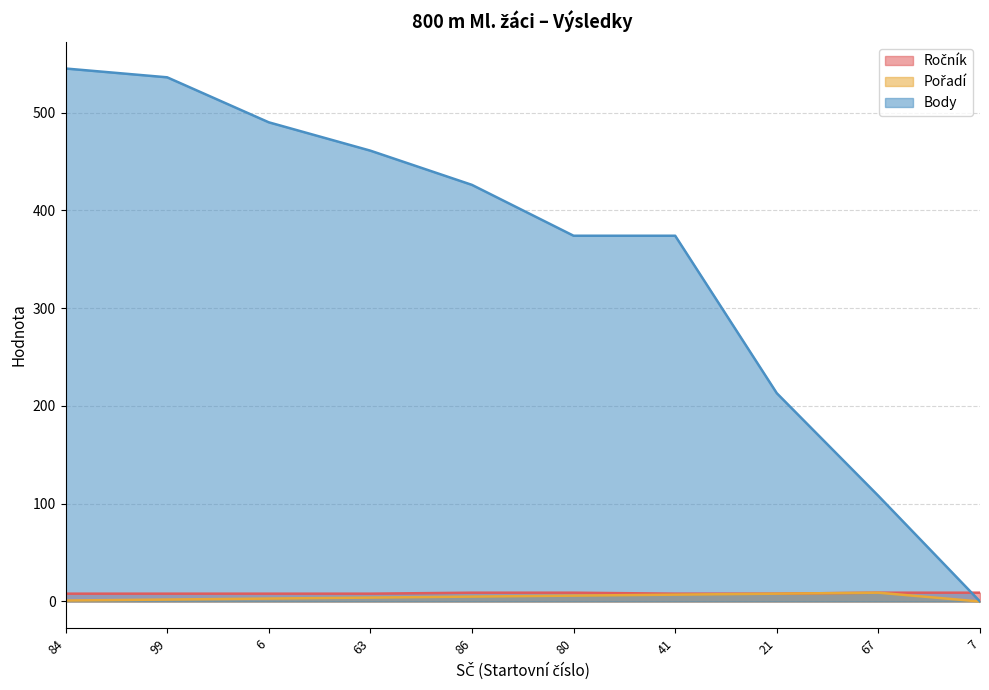

Which series has the largest total across all categories?

Body